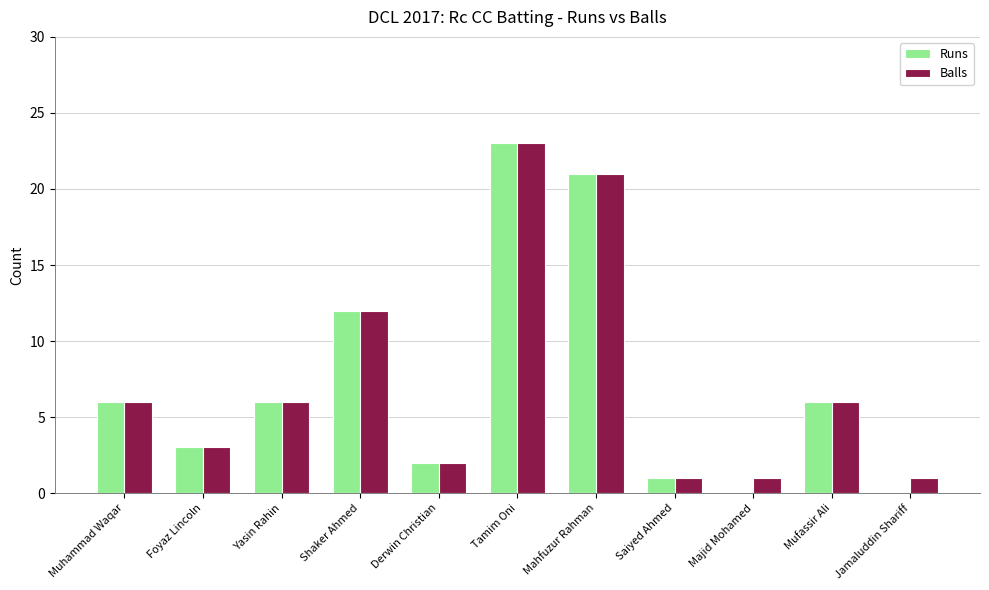

What is the maximum value for Runs?

23